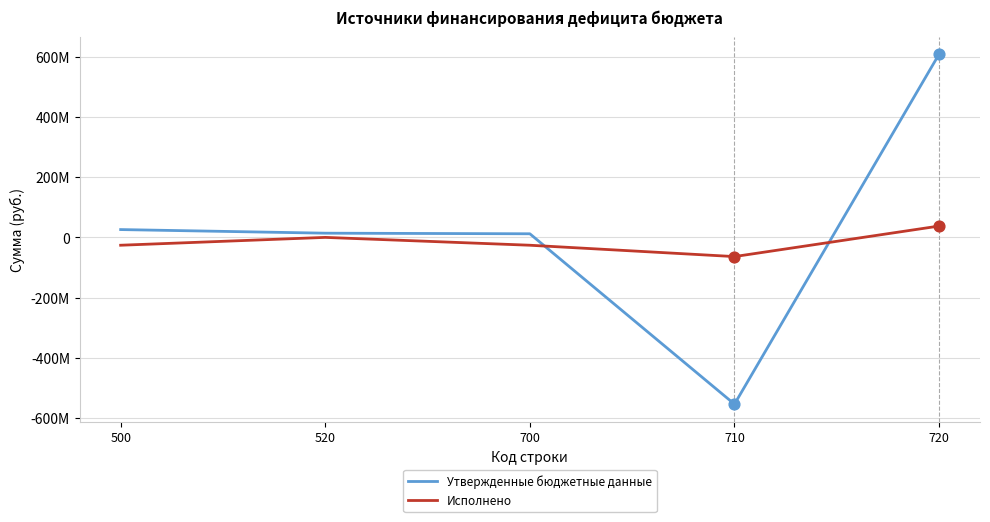

What are all the series names shown in the legend?

Утвержденные бюджетные данные, Исполнено